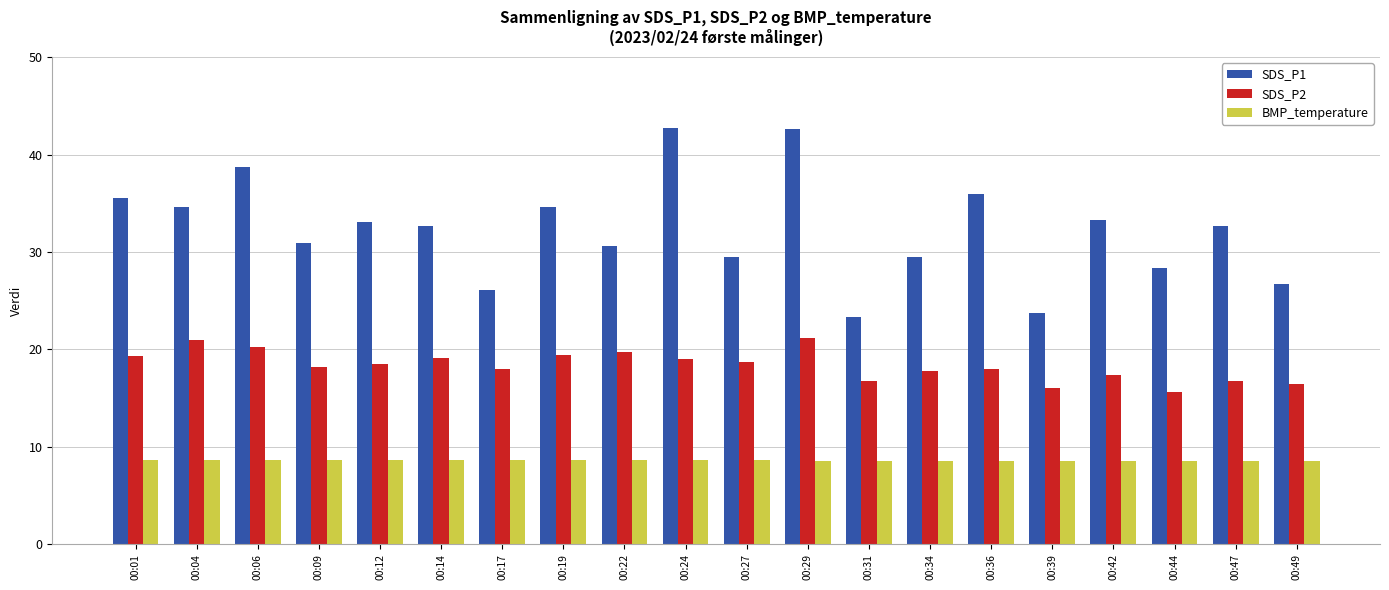

Which series has the largest range (max minus min)?

SDS_P1